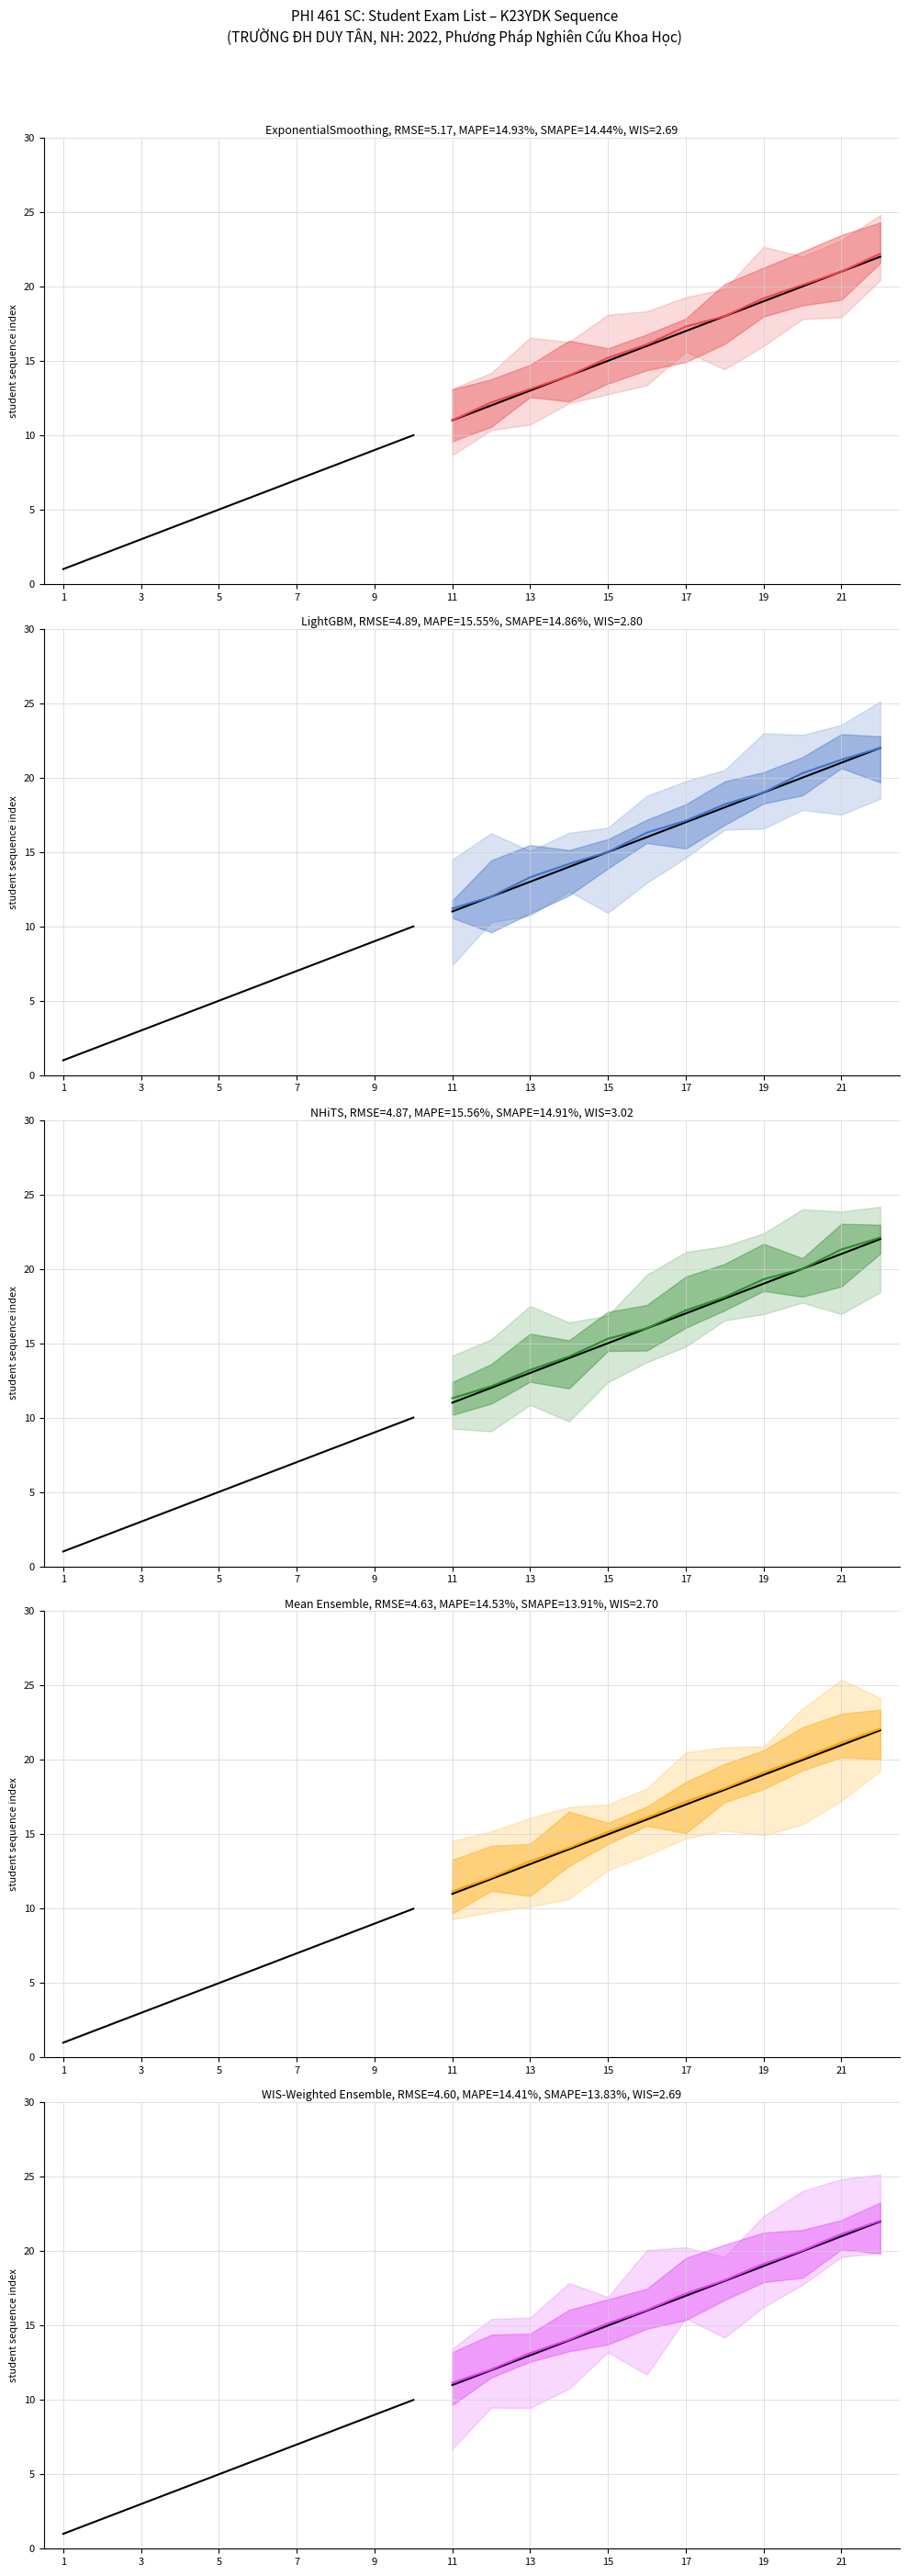

At which category does the chart reach its peak across all series?

22